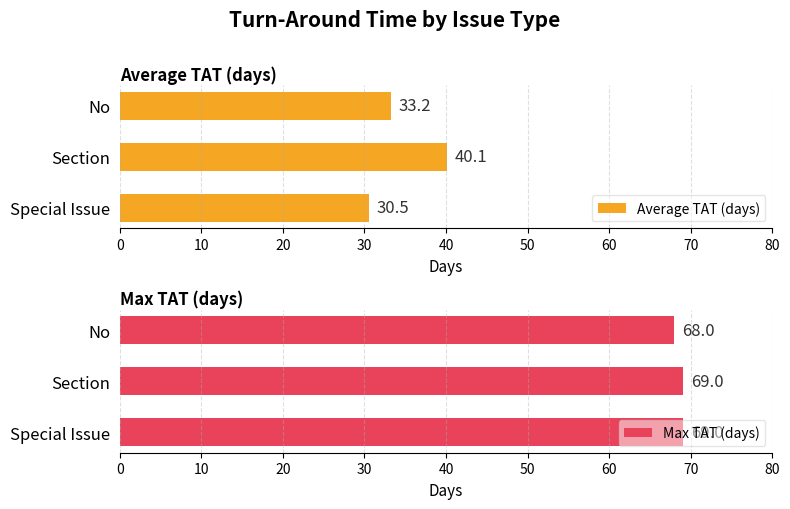

What is the difference between the maximum and minimum values in the Average TAT (days) series?

9.6